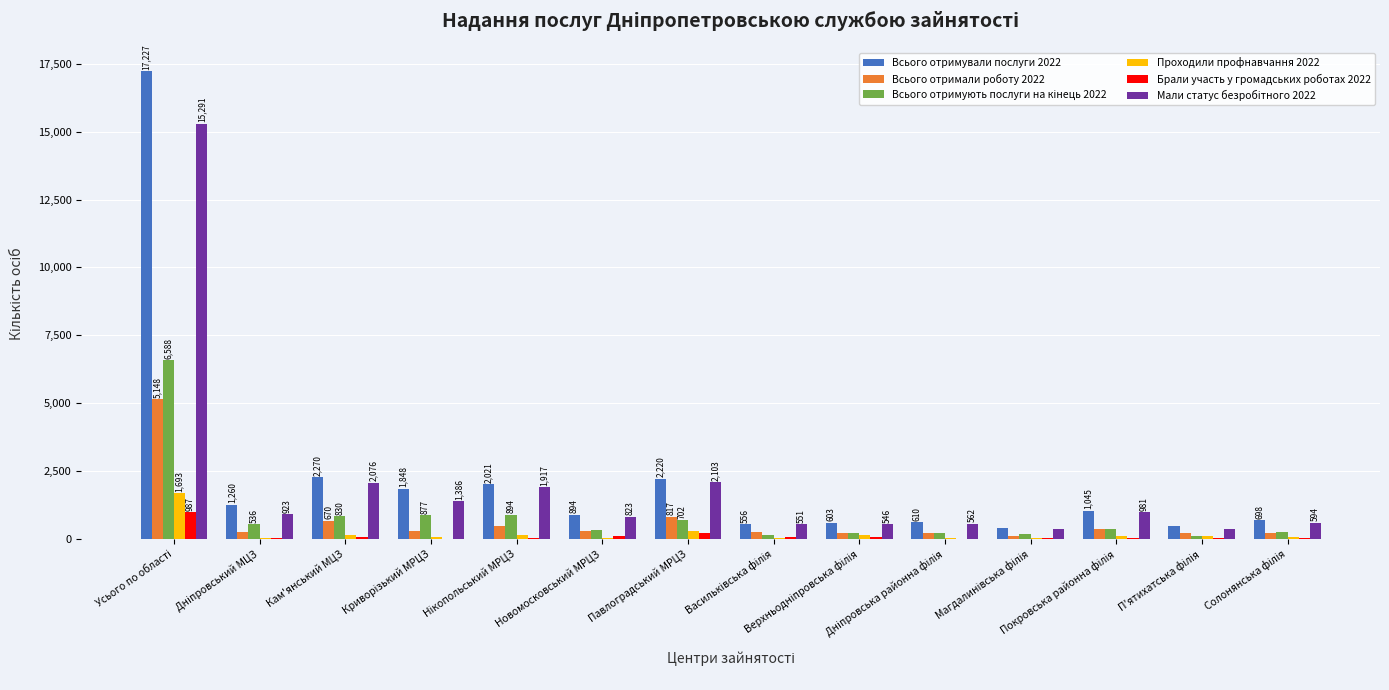

Read the Всього отримували послуги 2022 value at Новомосковський МРЦЗ, to the nearest 10.

890